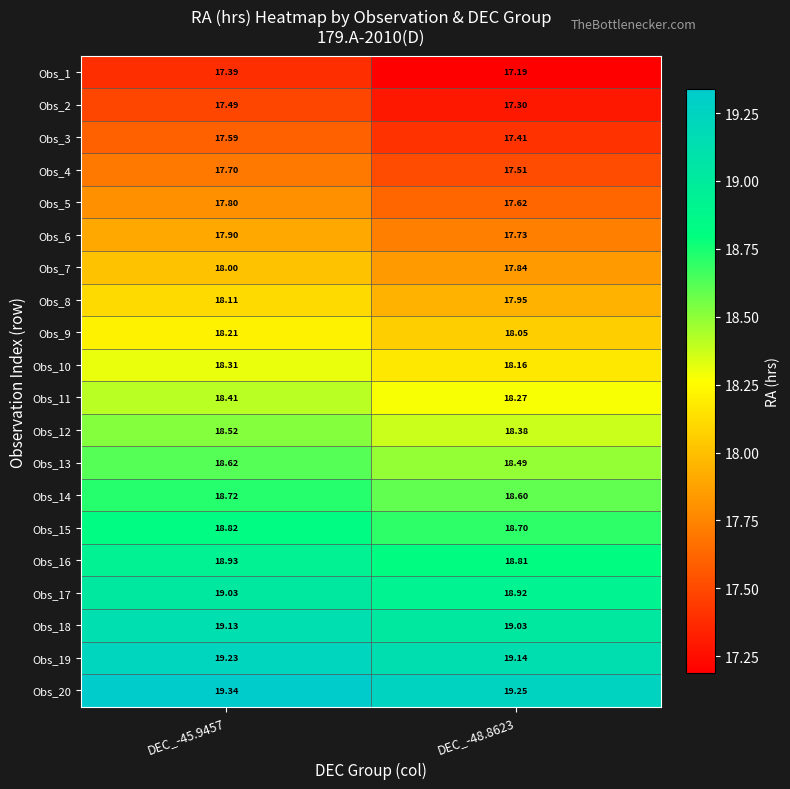

Is the value of Obs_11 at DEC_-45.9457 greater than the value of Obs_2 at DEC_-45.9457?

Yes